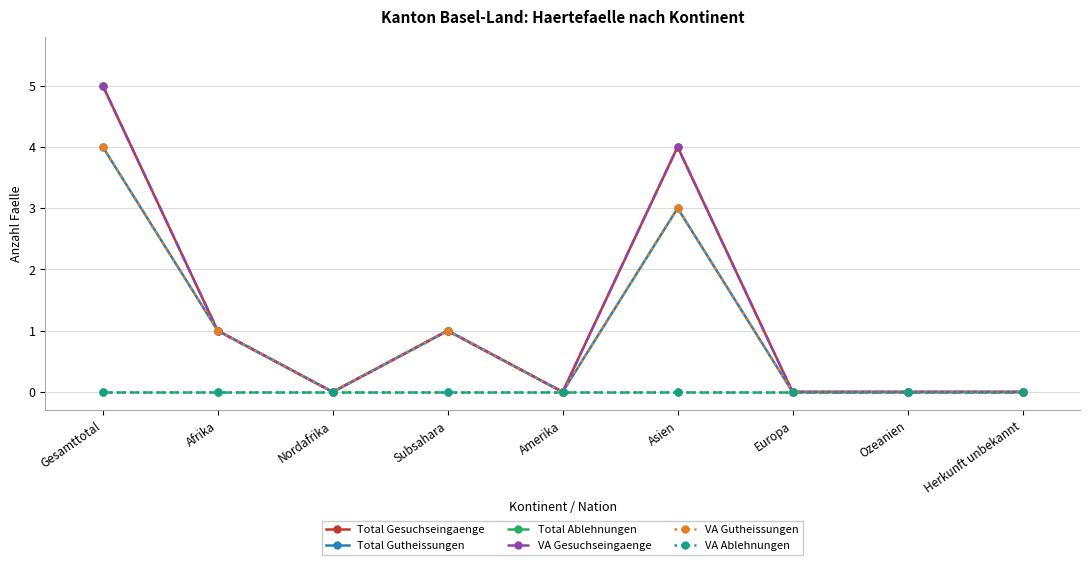

True or false: VA Gesuchseingaenge and Total Ablehnungen cross at least once.

False